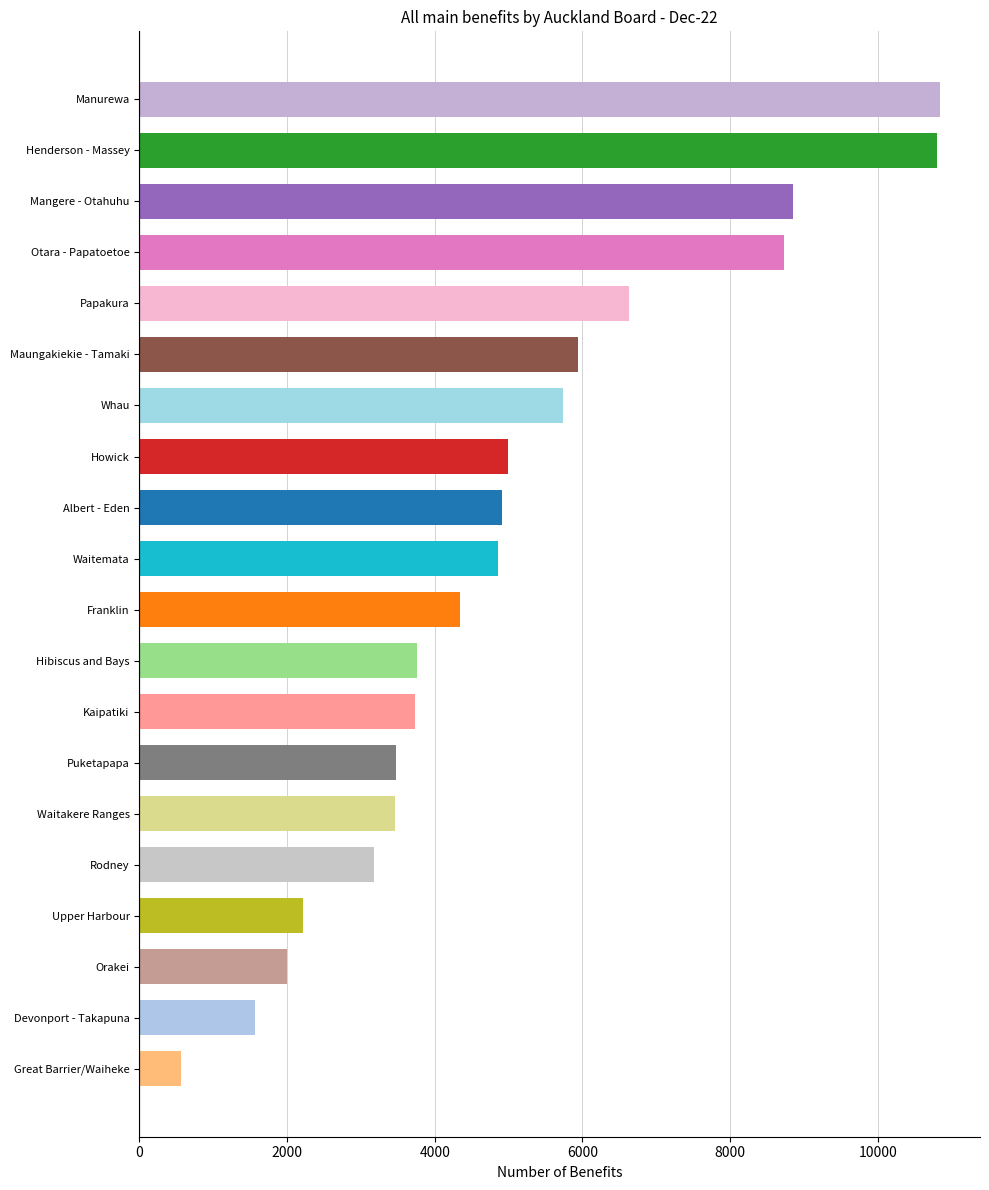

The value at Papakura is 6624. True or false?

True